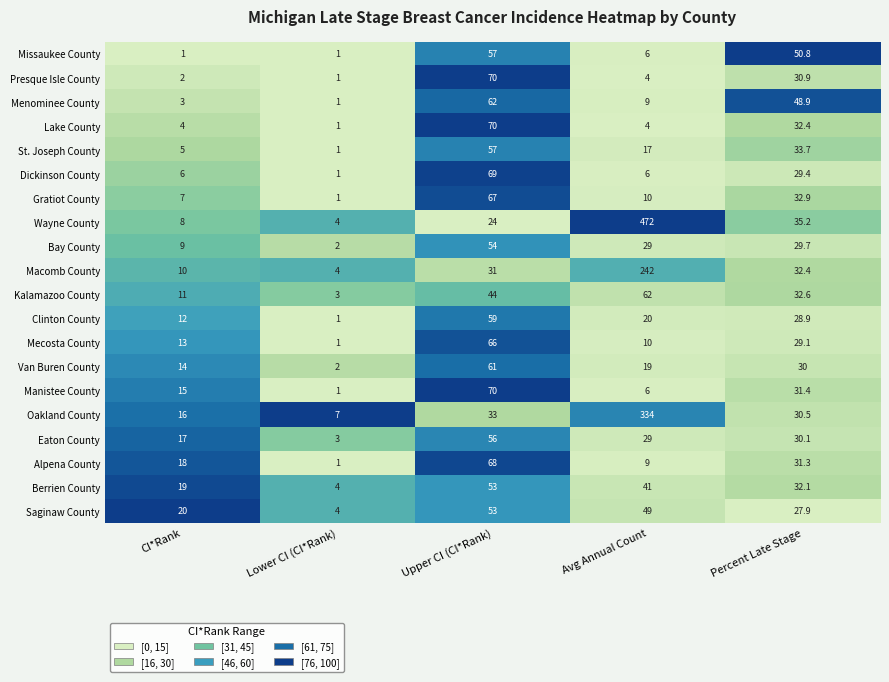

What is the total value across all series at Percent Late Stage?

660.2